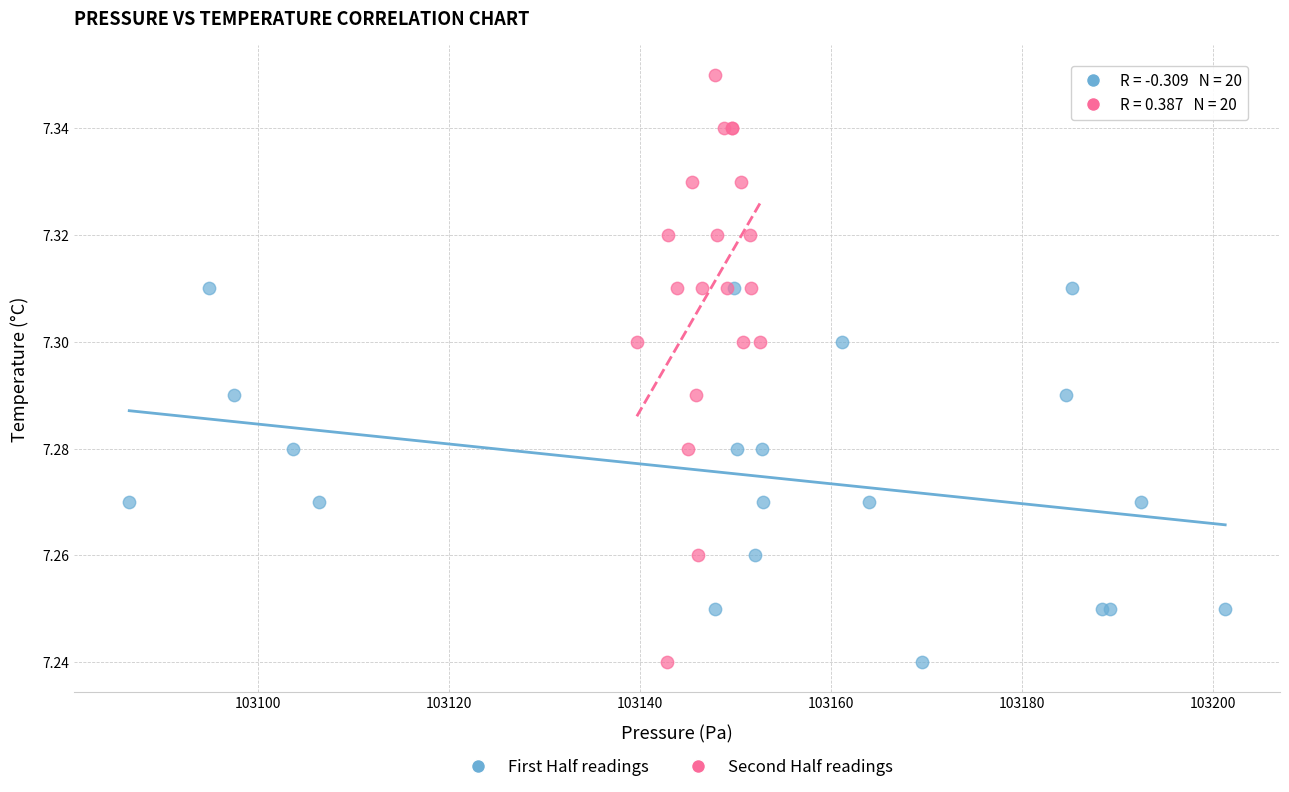

Which series has the widest spread of Y values?

Second Half readings